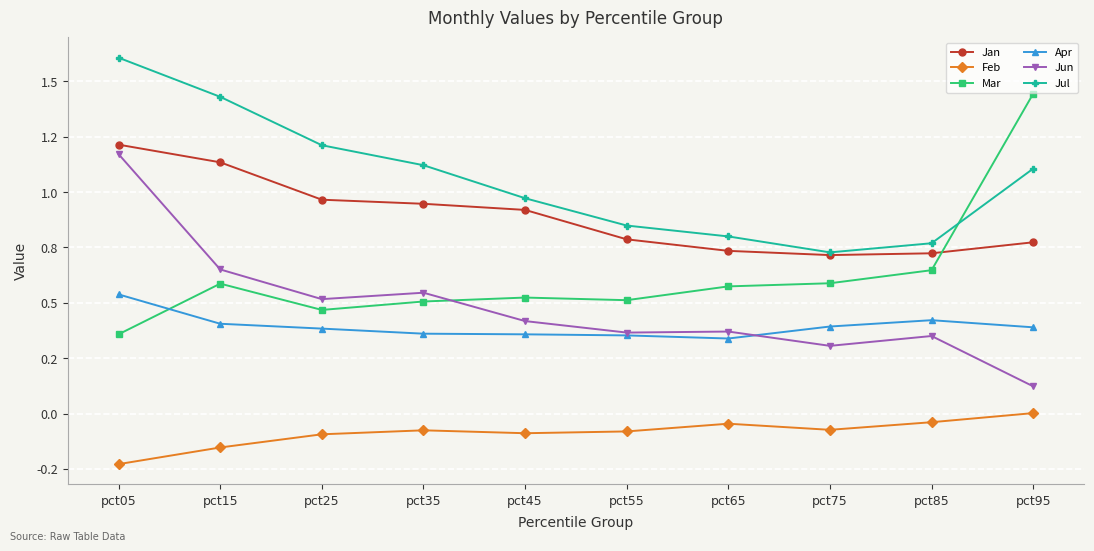

Does the chart have visible grid lines?

Yes